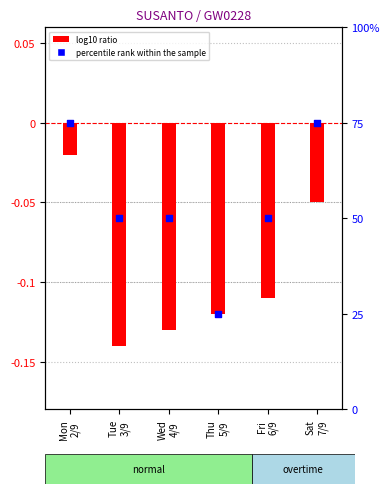

At which category is the sum across all series the highest?

Mon
2/9